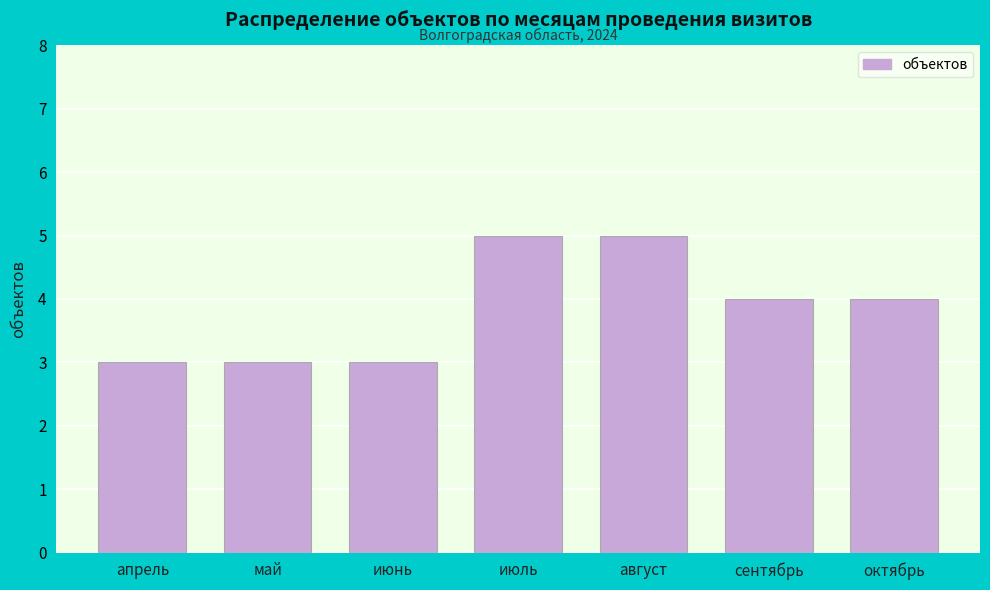

Reading left to right, transcribe all the data shown in this chart.

апрель=3	май=3	июнь=3	июль=5	август=5	сентябрь=4	октябрь=4